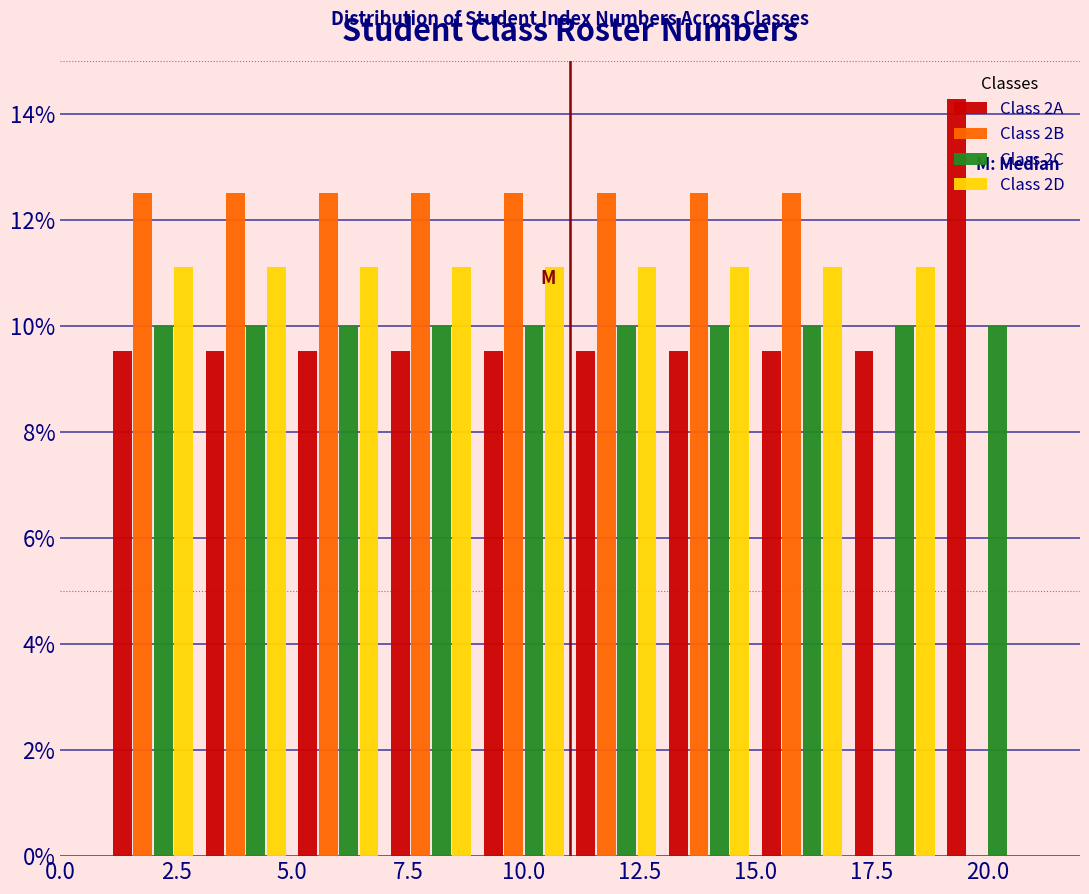

Reading left to right, transcribe this chart: for each range on the x-axis, give the height of each series' bar. The values are not printed on the chart, so give them approximately, as read against the axis.

1 to 3: Class 2A=9.6	Class 2B=12.6	Class 2C=10.0	Class 2D=11.2
3 to 5: Class 2A=9.6	Class 2B=12.6	Class 2C=10.0	Class 2D=11.2
5 to 7: Class 2A=9.6	Class 2B=12.6	Class 2C=10.0	Class 2D=11.2
7 to 9: Class 2A=9.6	Class 2B=12.6	Class 2C=10.0	Class 2D=11.2
9 to 11: Class 2A=9.6	Class 2B=12.6	Class 2C=10.0	Class 2D=11.2
11 to 13: Class 2A=9.6	Class 2B=12.6	Class 2C=10.0	Class 2D=11.2
13 to 15: Class 2A=9.6	Class 2B=12.6	Class 2C=10.0	Class 2D=11.2
15 to 17: Class 2A=9.6	Class 2B=12.6	Class 2C=10.0	Class 2D=11.2
17 to 19: Class 2A=9.6	Class 2B=0	Class 2C=10.0	Class 2D=11.2
19 to 21: Class 2A=14.2	Class 2B=0	Class 2C=10.0	Class 2D=0